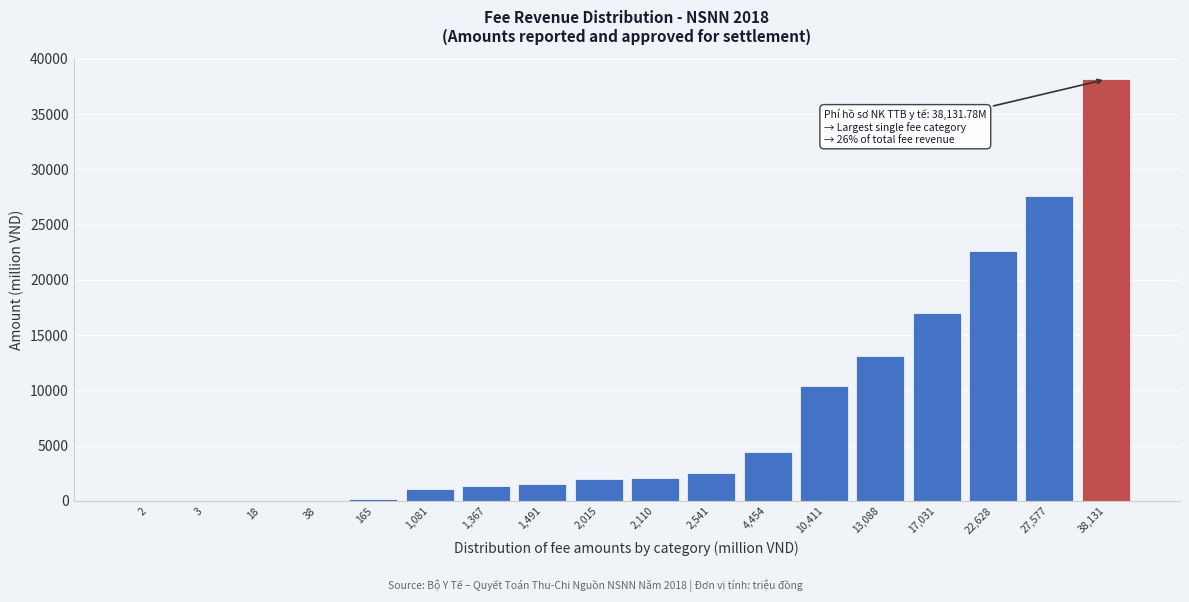

The value at 2,541 is 1200.7. True or false?

False